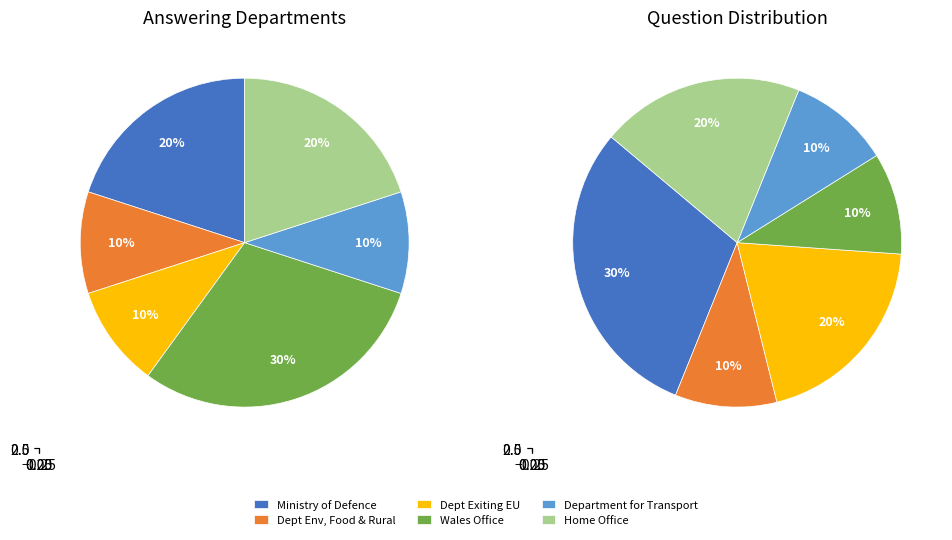

Approximately how many times larger is the value at Department for Environment, Food and Rural Affairs compared to Department for Transport?

1.0